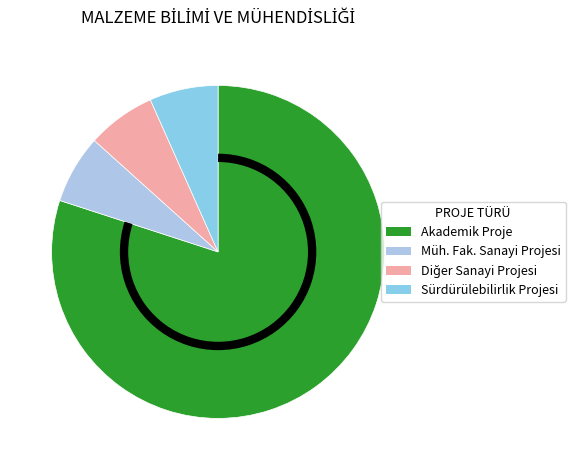

Count the number of slices in the pie.

4